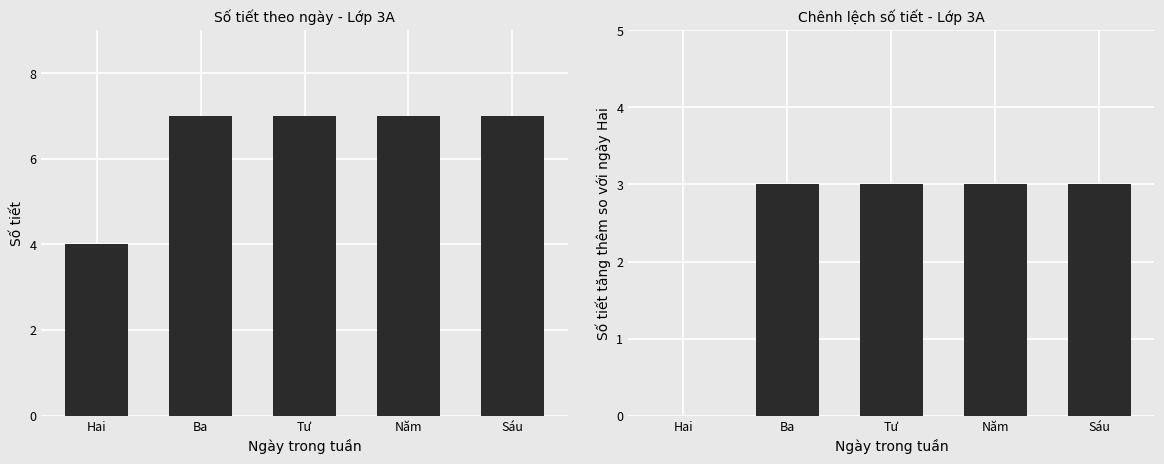

How many bars are there in each group?

2